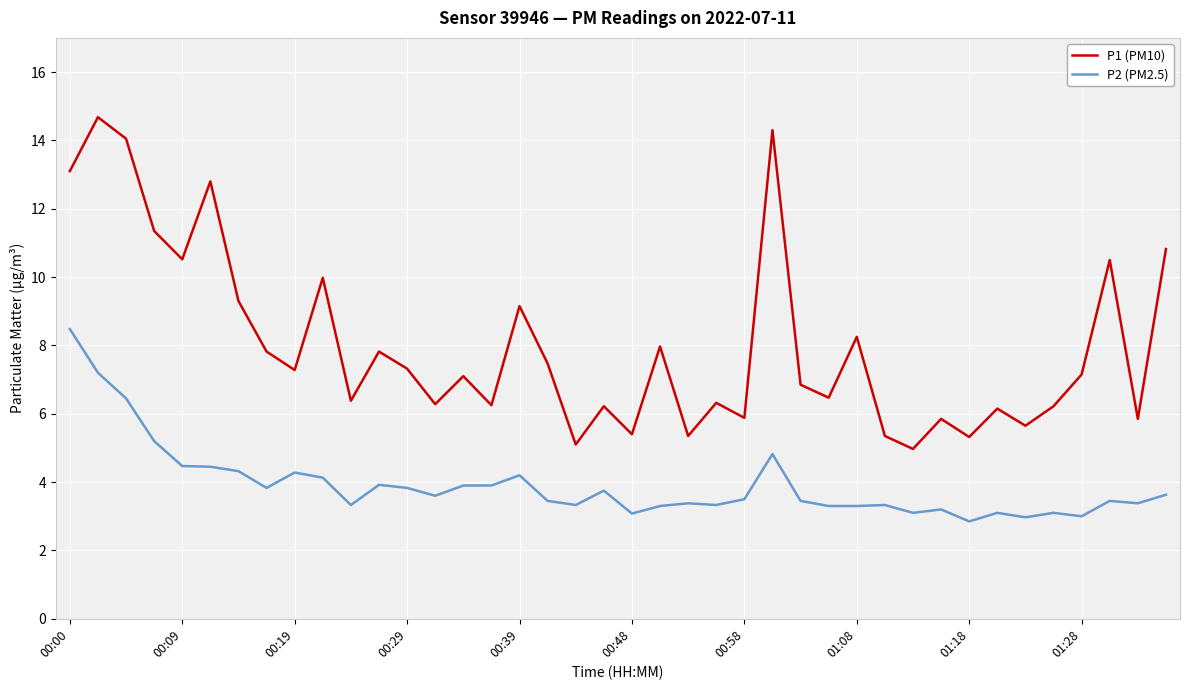

List the series in order of their peak value, highest first.

P1 (PM10), P2 (PM2.5)